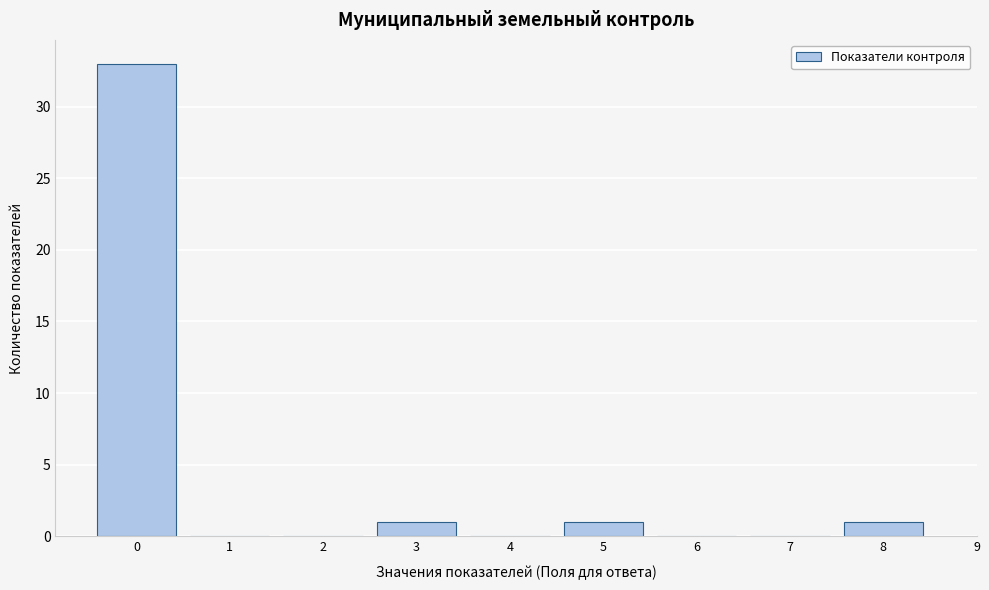

How tall is the bar that spans 2.5 to 3.5 on the x-axis? The values are not printed on the chart, so give them approximately, as read against the axis.

1